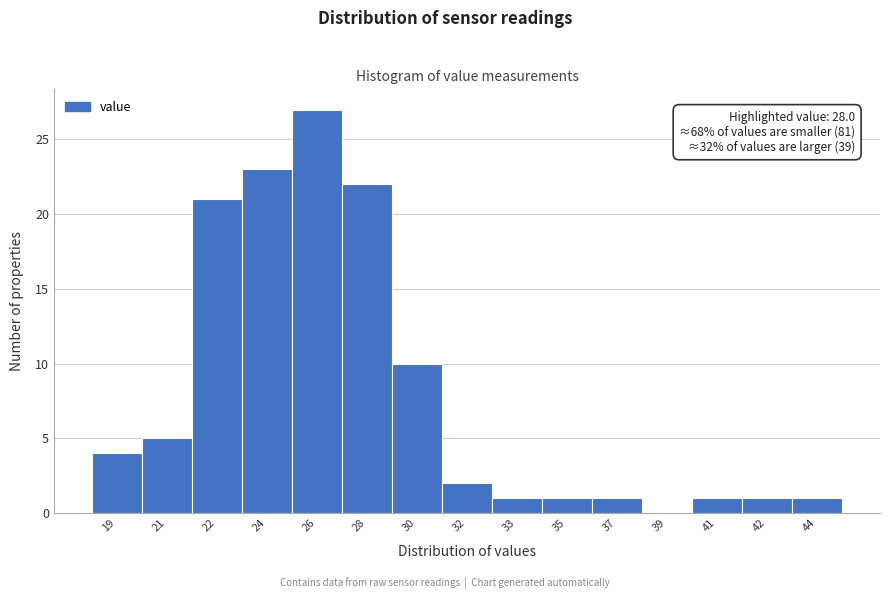

The chart shows a value of 5 at 21. True or false?

True